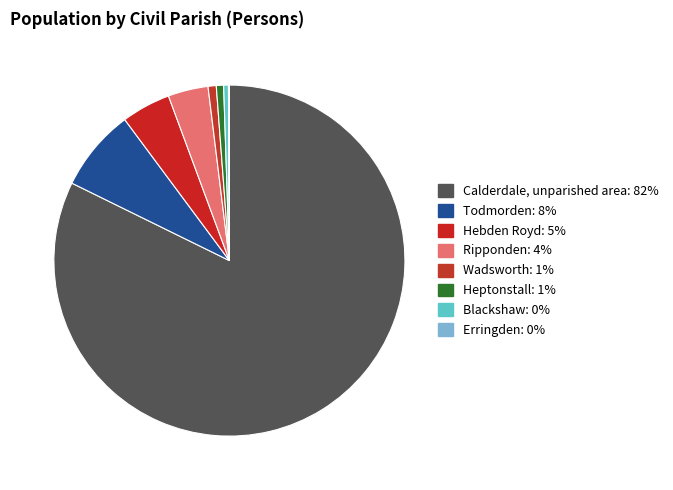

What percentage is the Ripponden slice, to the nearest percent?

4%